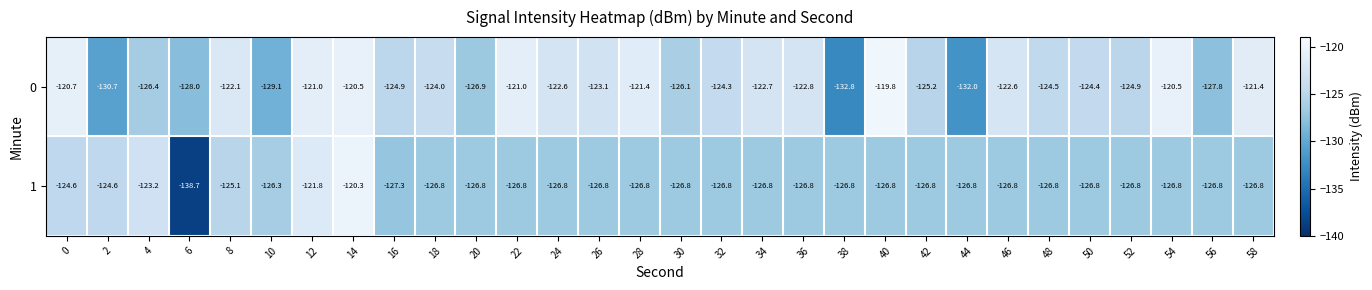

Which label corresponds to the largest value in the chart?

40